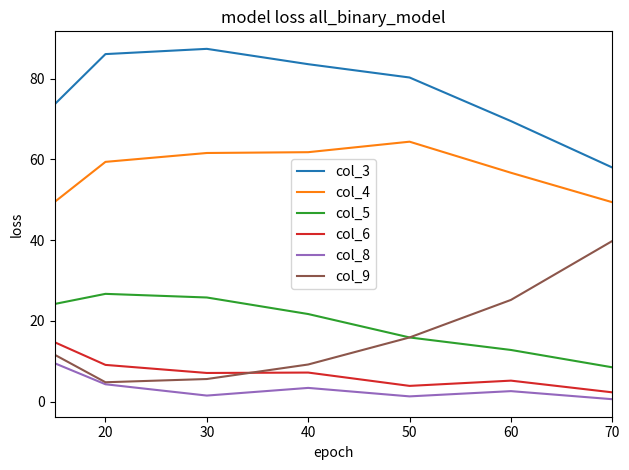

True or false: col_5 and col_3 intersect in this chart.

False